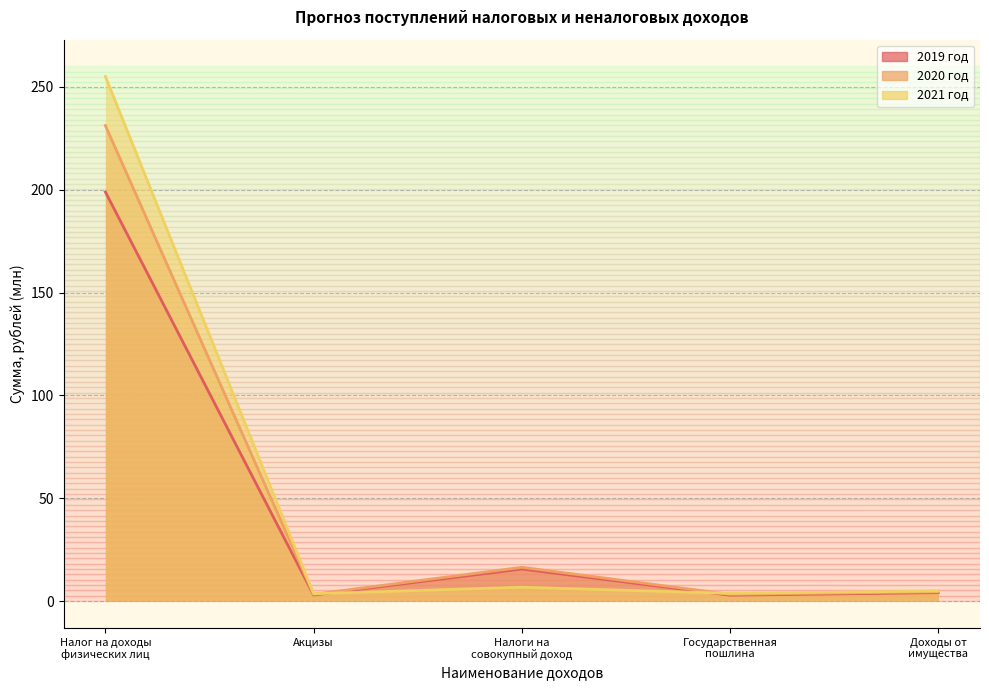

Is the value of 2019 год at Акцизы greater than the value of 2020 год at Налоги на
совокупный доход?

No